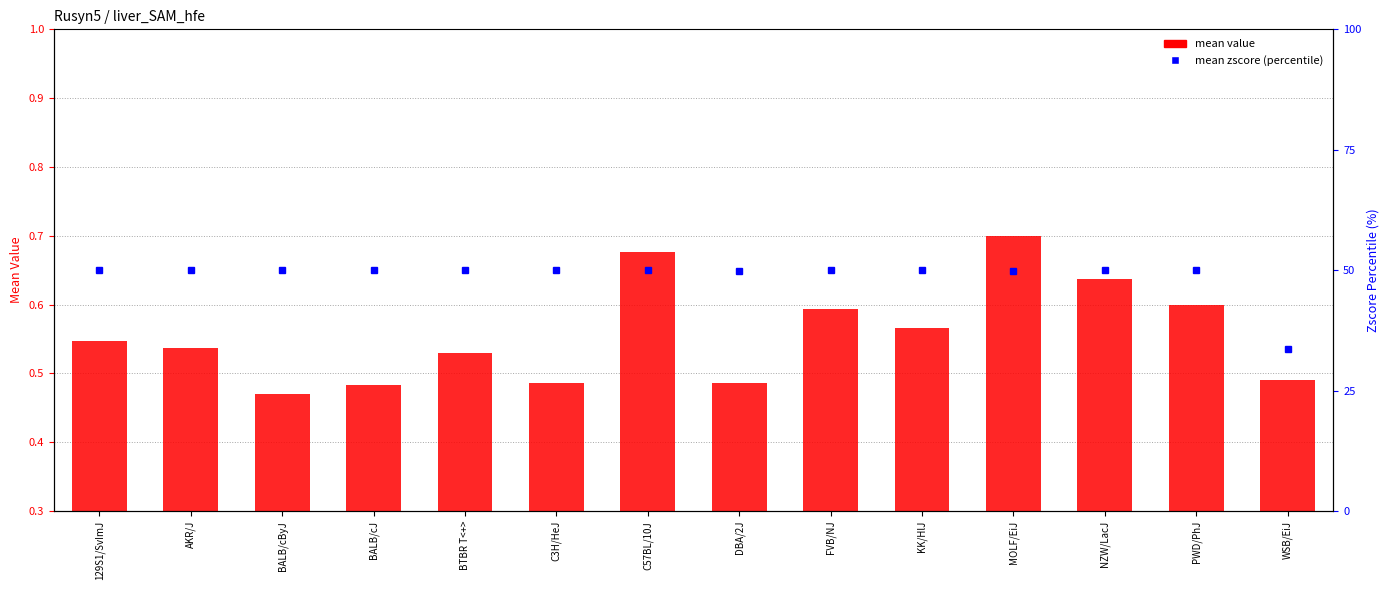

Does the chart contain any negative values?

No